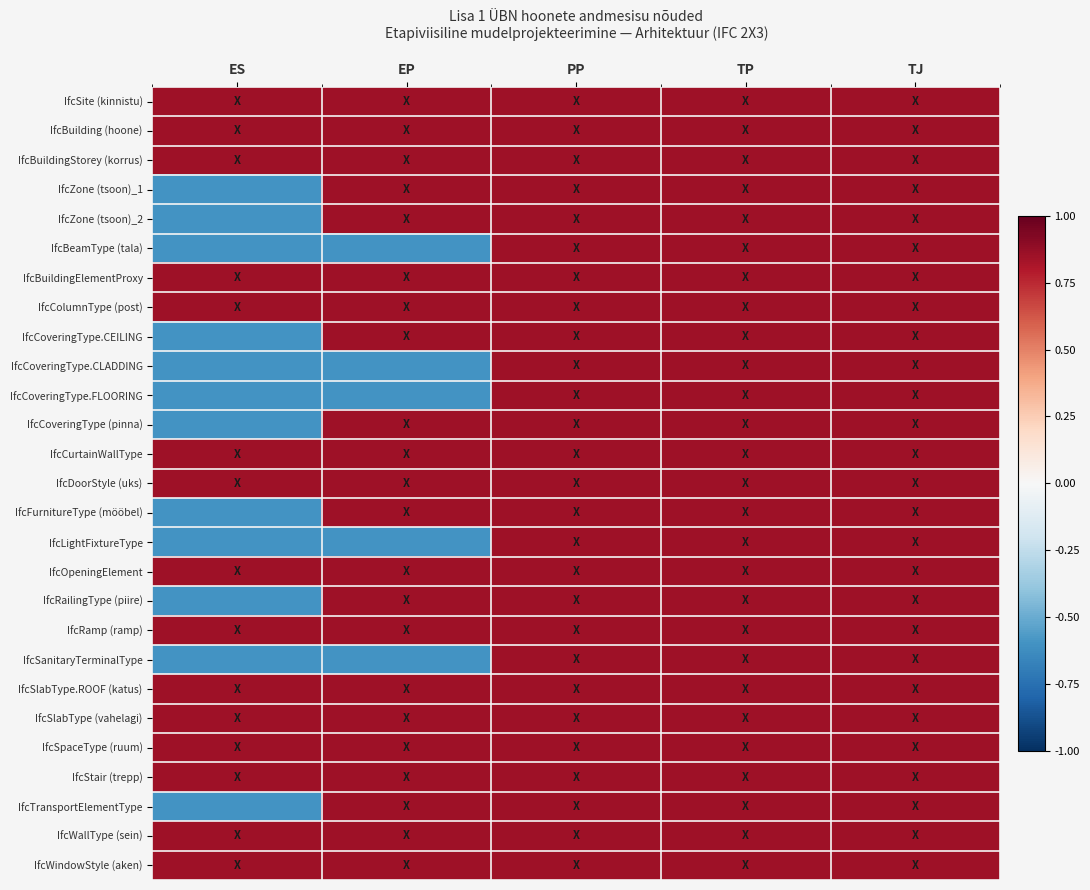

What is the total value across all series at TP?

22.9